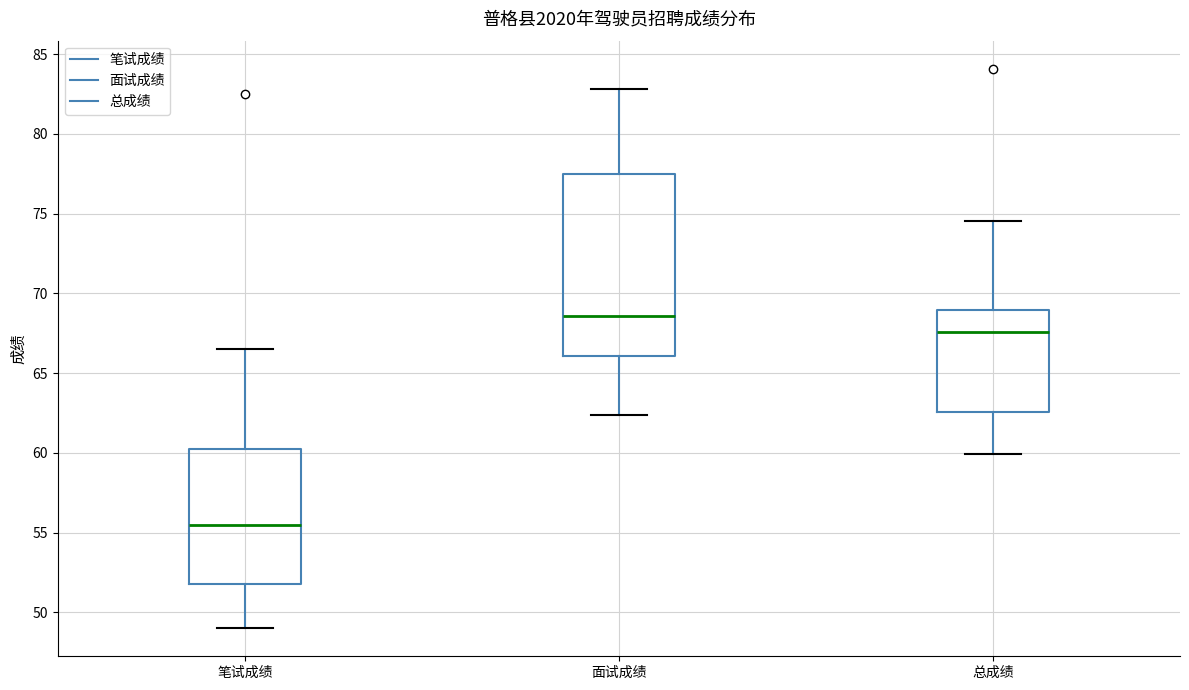

Reading left to right, transcribe this box plot: for each box, give where its median line is, the range the box spans, and where its two whiskers end, as read against the y-axis. The values are not printed on the chart, so give them approximately, as read against the axis.

笔试成绩: median 55.5, box 52.0 to 60.5, whiskers 49.0 to 66.5
面试成绩: median 68.5, box 66.0 to 77.5, whiskers 62.5 to 83.0
总成绩: median 67.5, box 62.5 to 69.0, whiskers 60.0 to 74.5